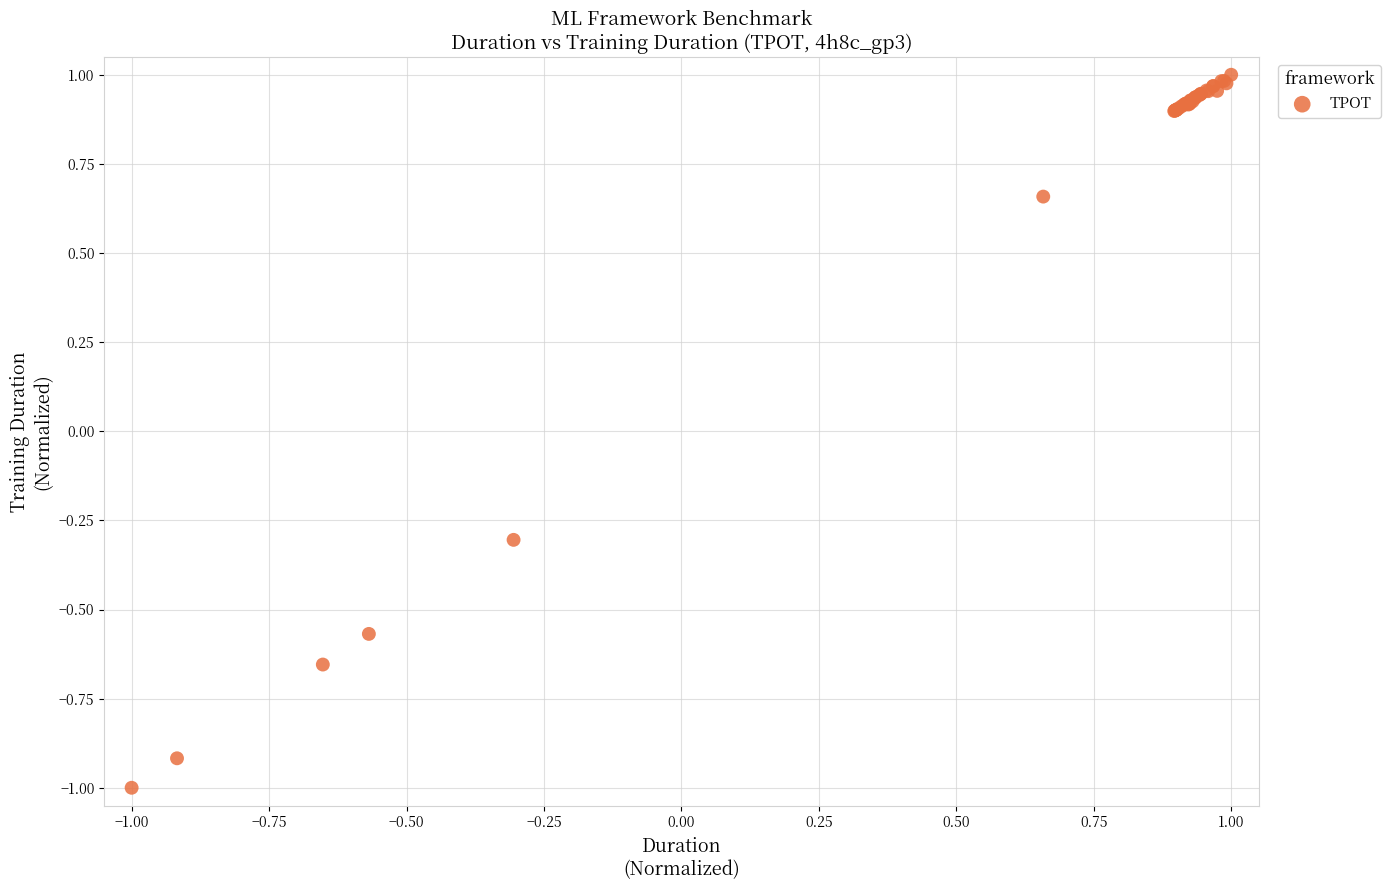

What Y value in the scatter plot is closest to 0?

-0.3